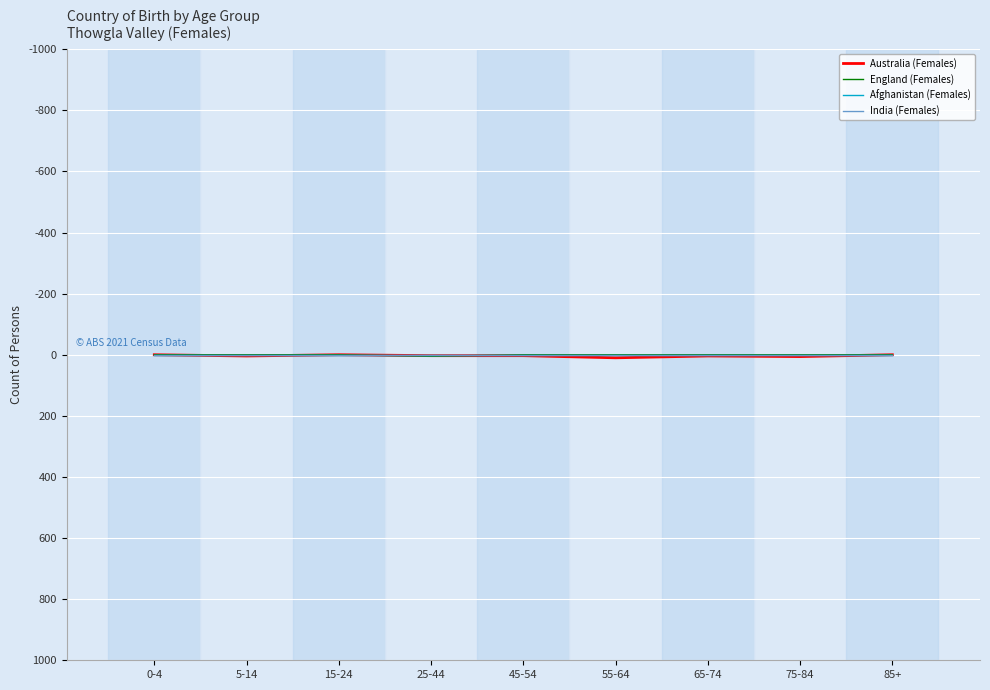

Reading right to left, transcribe all the data shown in this chart.

Australia (Females): 85+=0	75-84=6	65-74=4	55-64=10	45-54=3	25-44=3	15-24=0	5-14=4	0-4=0
England (Females): 85+=0	75-84=0	65-74=0	55-64=0	45-54=0	25-44=5	15-24=0	5-14=0	0-4=0
Afghanistan (Females): 85+=0	75-84=0	65-74=0	55-64=0	45-54=0	25-44=0	15-24=0	5-14=0	0-4=0
India (Females): 85+=0	75-84=0	65-74=0	55-64=0	45-54=0	25-44=0	15-24=0	5-14=0	0-4=0